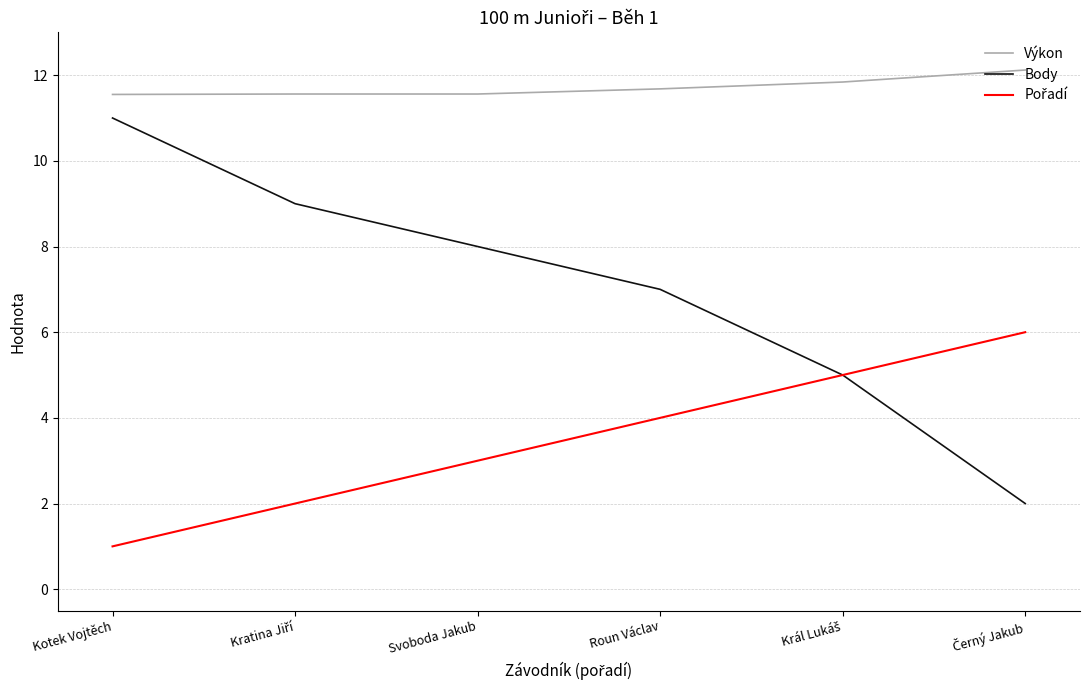

What is the greatest value displayed?

12.1